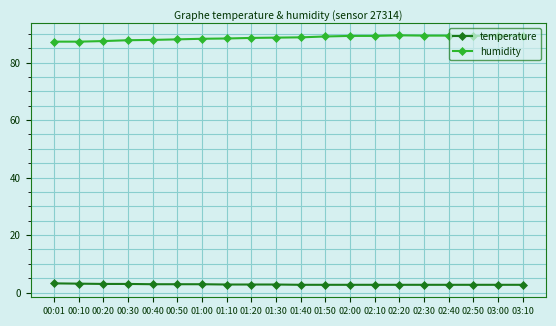

Does the chart have visible grid lines?

Yes